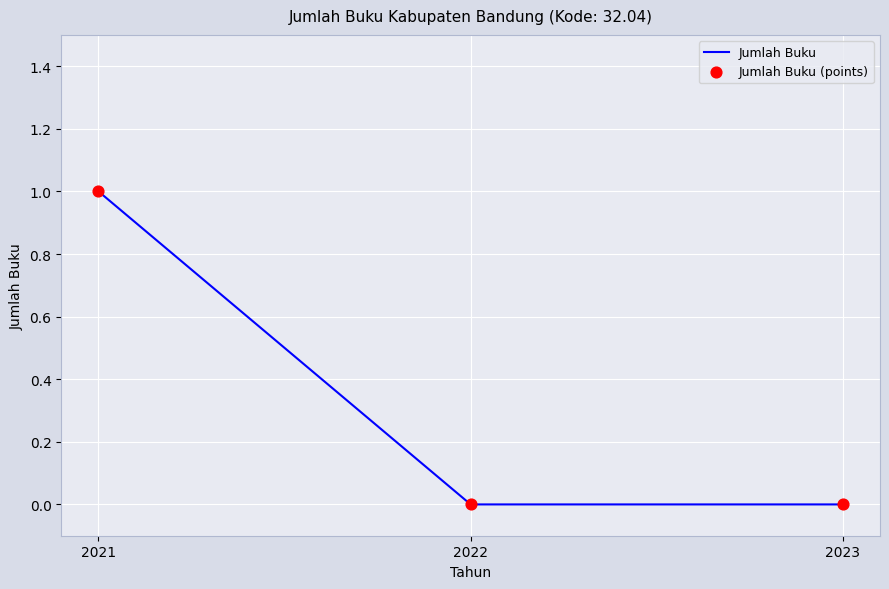

At which category does the chart reach its peak across all series?

2021